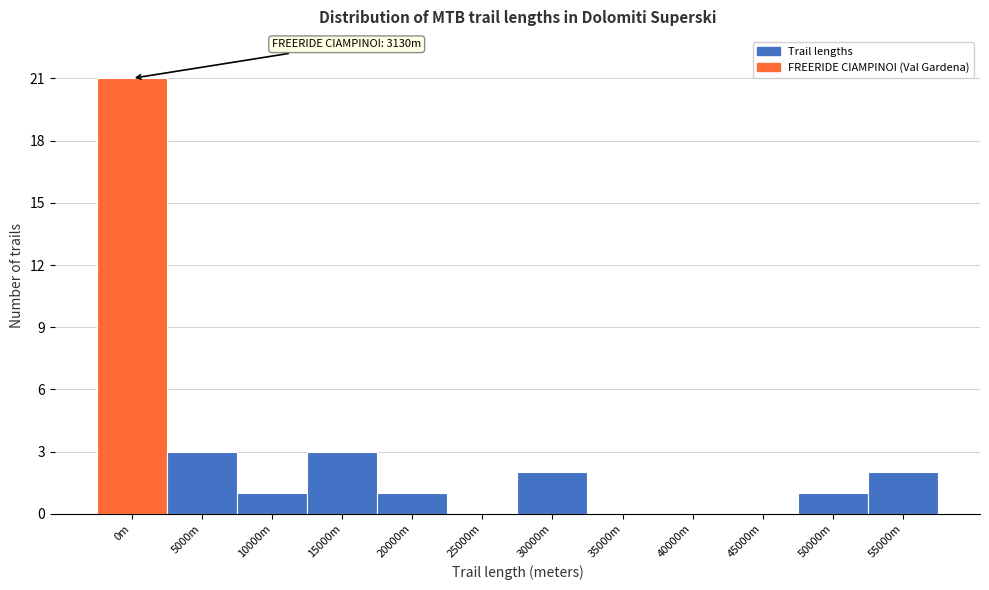

Reading left to right, list all the values displayed in this chart.

0m=21	5000m=3	10000m=1	15000m=3	20000m=1	25000m=0	30000m=2	35000m=0	40000m=0	45000m=0	50000m=1	55000m=2